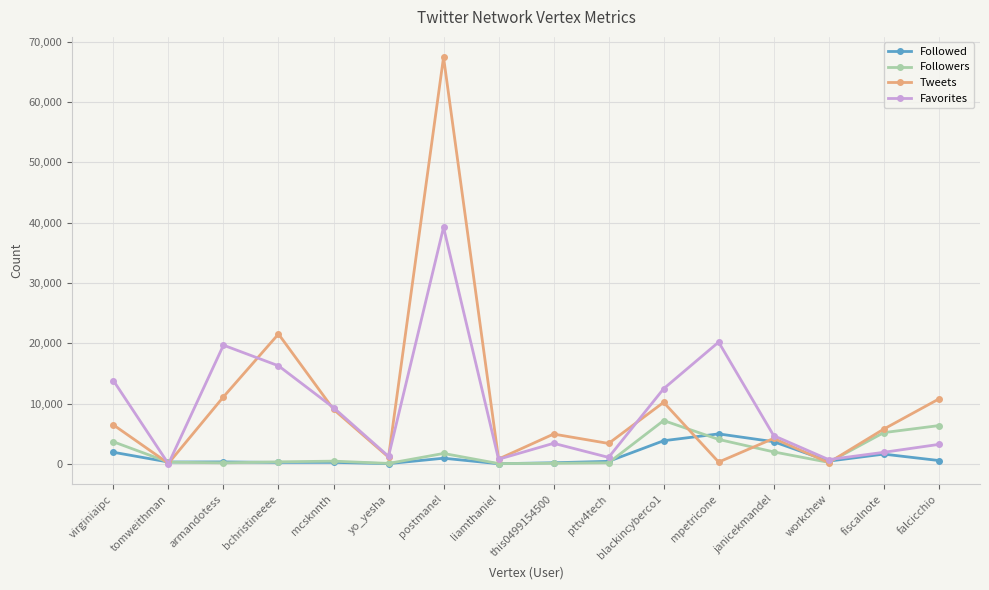

What is the label of the 14th point from the right?

armandotess